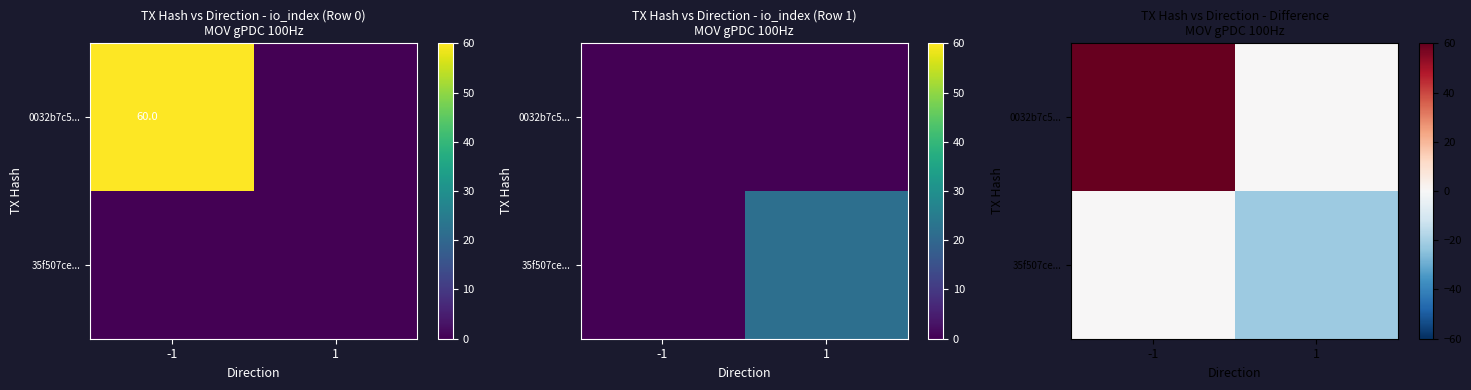

How many values in the 35f507ce... series are below 0?

1